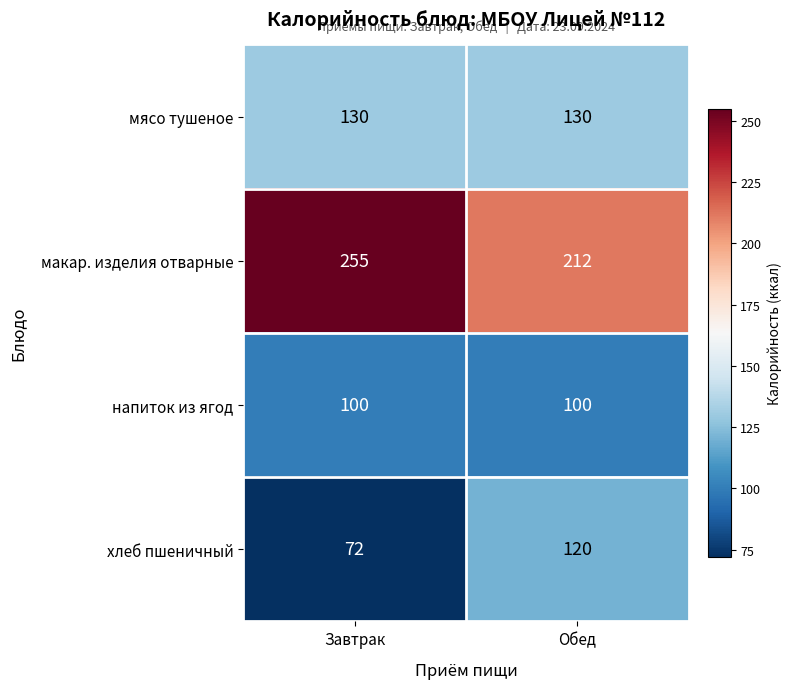

What is the spread (max minus min) of values at Обед?

112